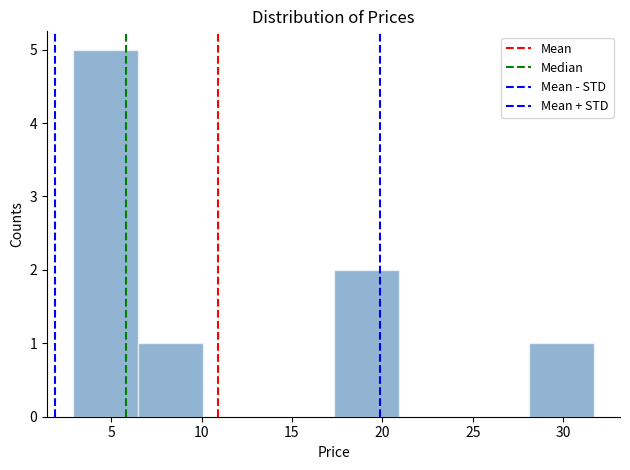

Reading left to right, list every bar in this chart as the range it spans on the x-axis followed by its height. Neither the bar edges nor the heights are printed on the chart, so give them approximately, as read against the axes.

3.0 to 6.5: 5
6.5 to 10.0: 1
10.0 to 13.5: 0
13.5 to 17.5: 0
17.5 to 21.0: 2
21.0 to 24.5: 0
24.5 to 28.0: 0
28.0 to 31.5: 1